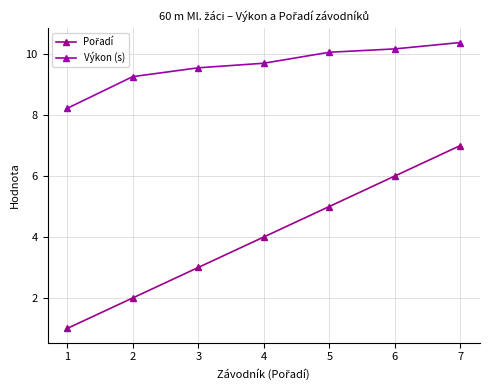

Reading left to right, what are all the values shown in this chart?

Pořadí: 1.0	2.0	3.0	4.0	5.0	6.0	7.0
Výkon (s): 8.2	9.3	9.6	9.7	10.1	10.2	10.4